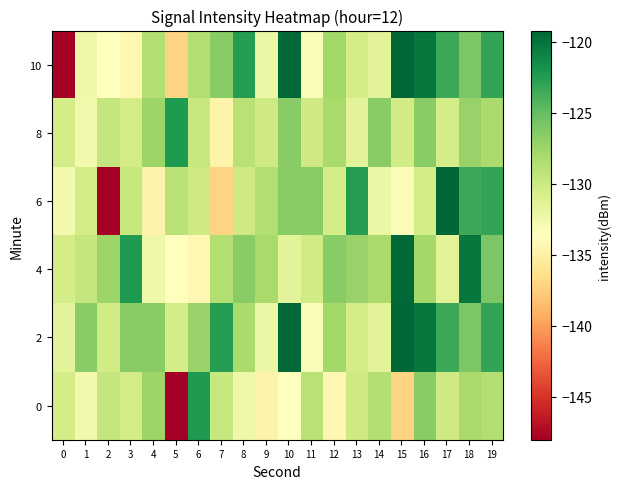

Which label corresponds to the largest value in the chart?

15